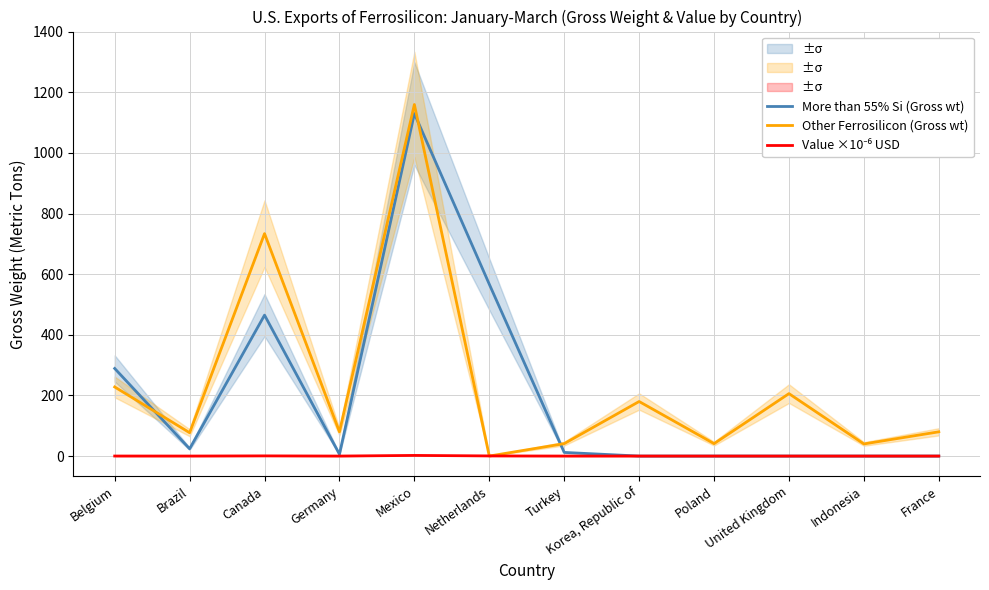

Which label corresponds to the largest value in the chart?

Mexico